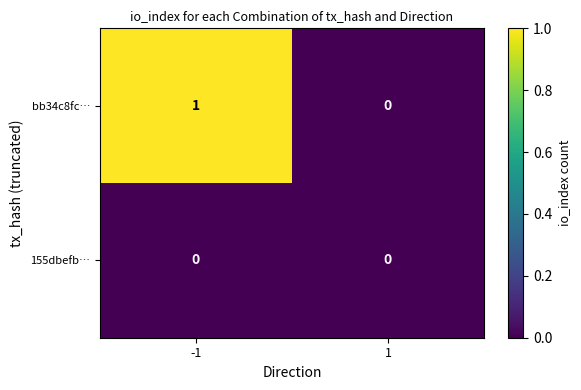

The value of bb34c8fc… at -1 is 0. True or false?

False